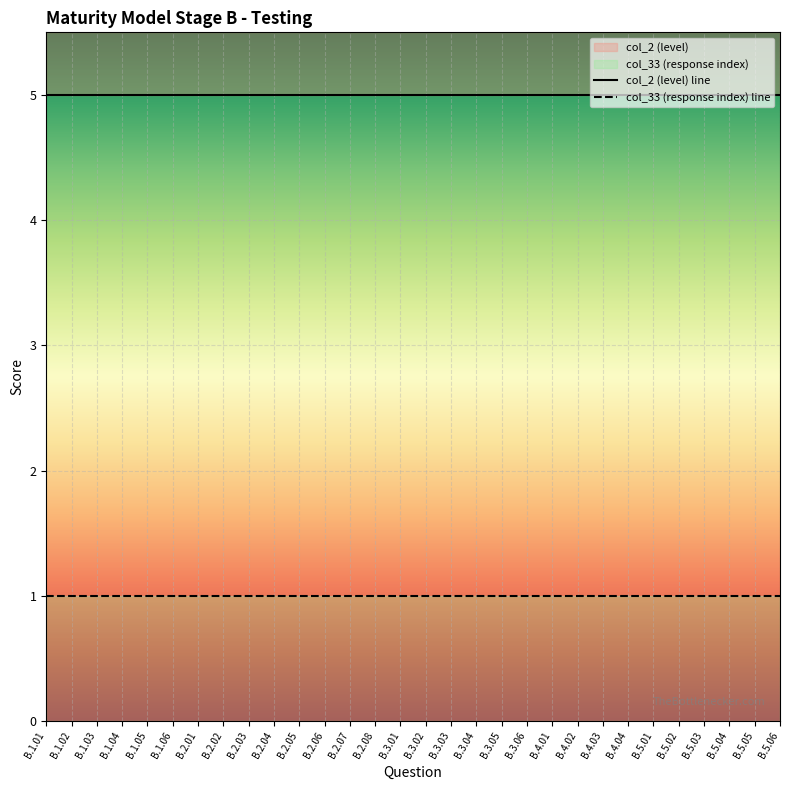

What are all the series names shown in the legend?

col_2 (level), col_33 (response index)